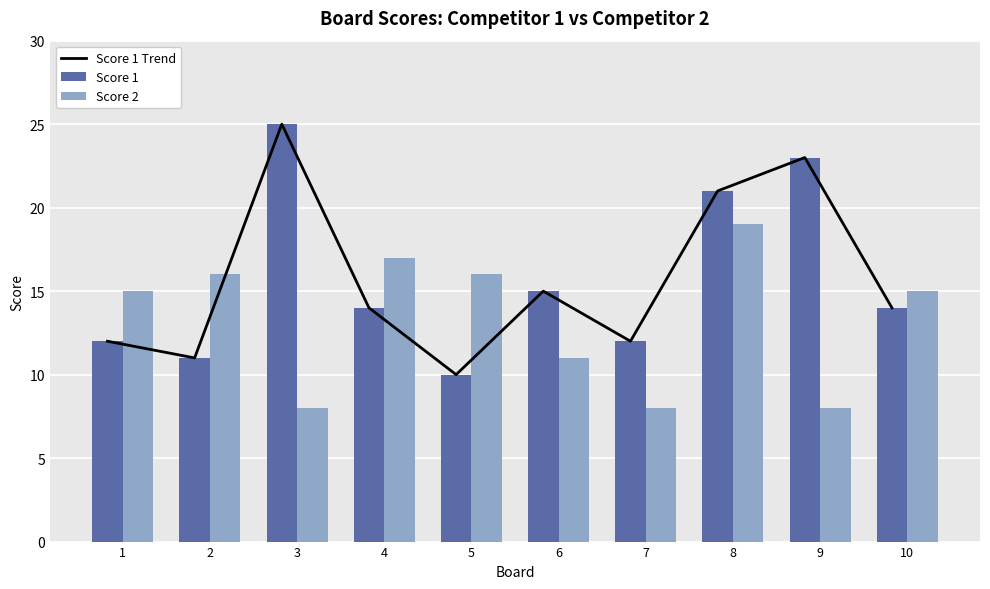

Rank the categories by Score 1 Trend value from lowest to highest.

5, 2, 1, 7, 4, 10, 6, 8, 9, 3